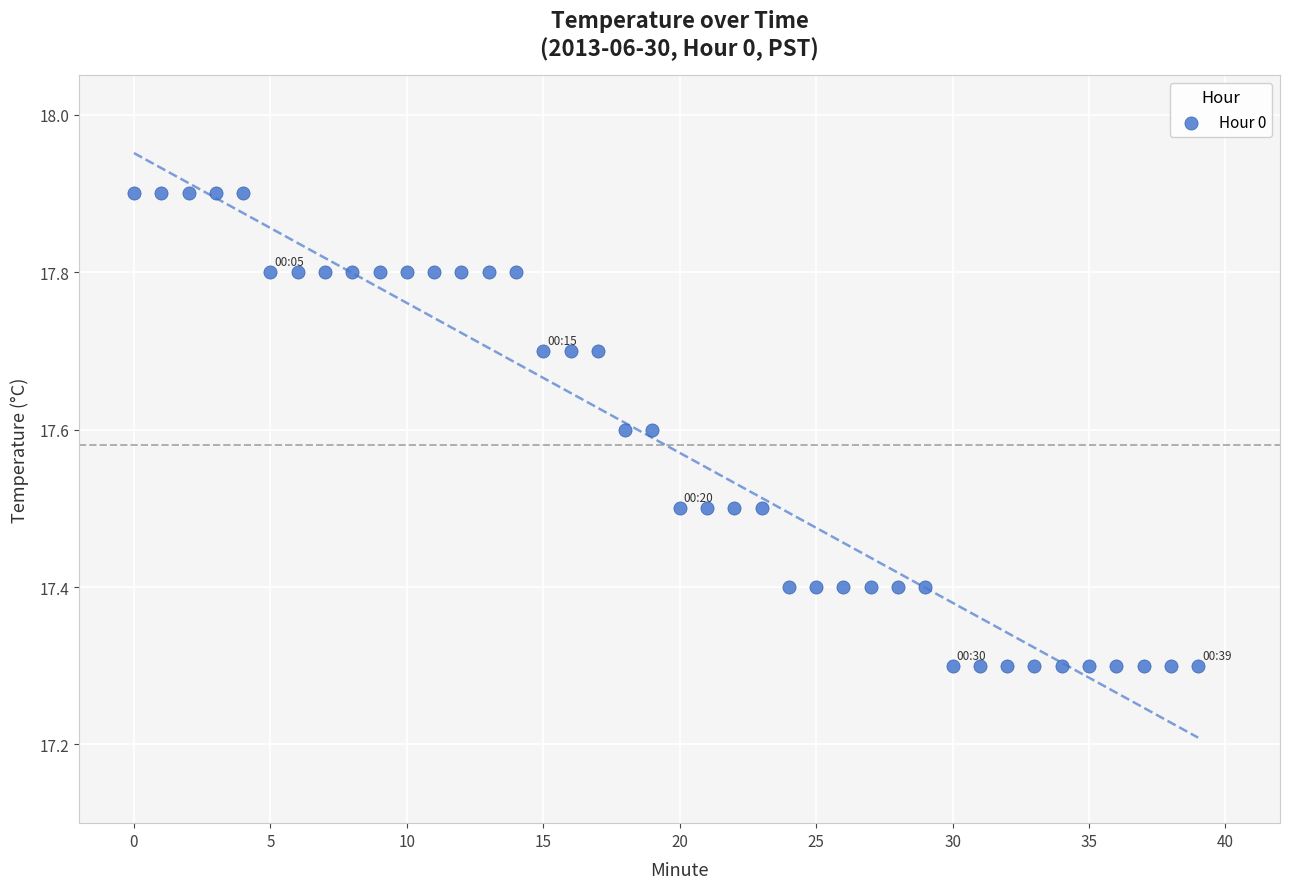

How many points are shown in the scatter plot?

40